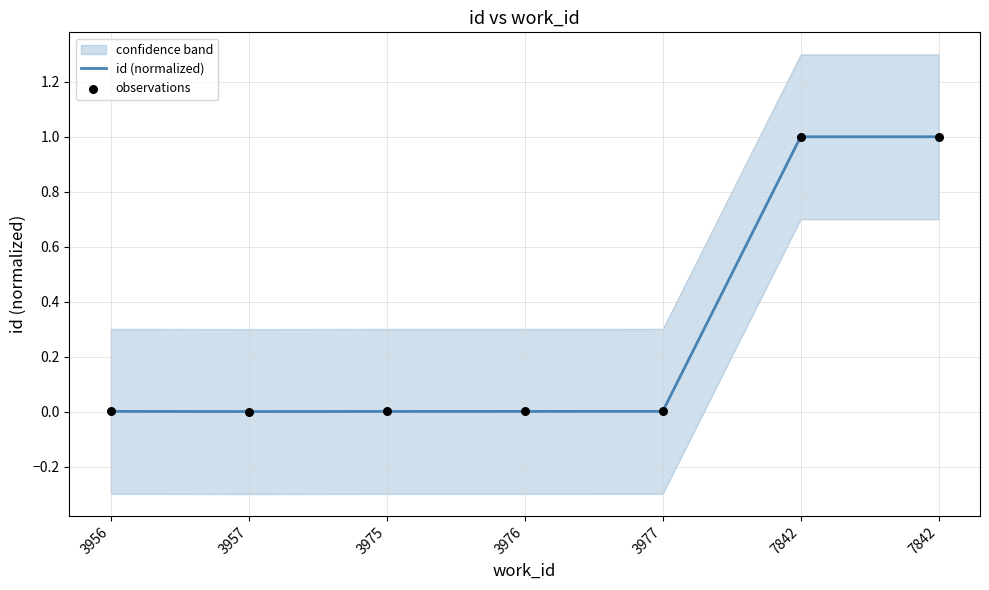

Which series has the largest Y range (max minus min)?

id (normalized)